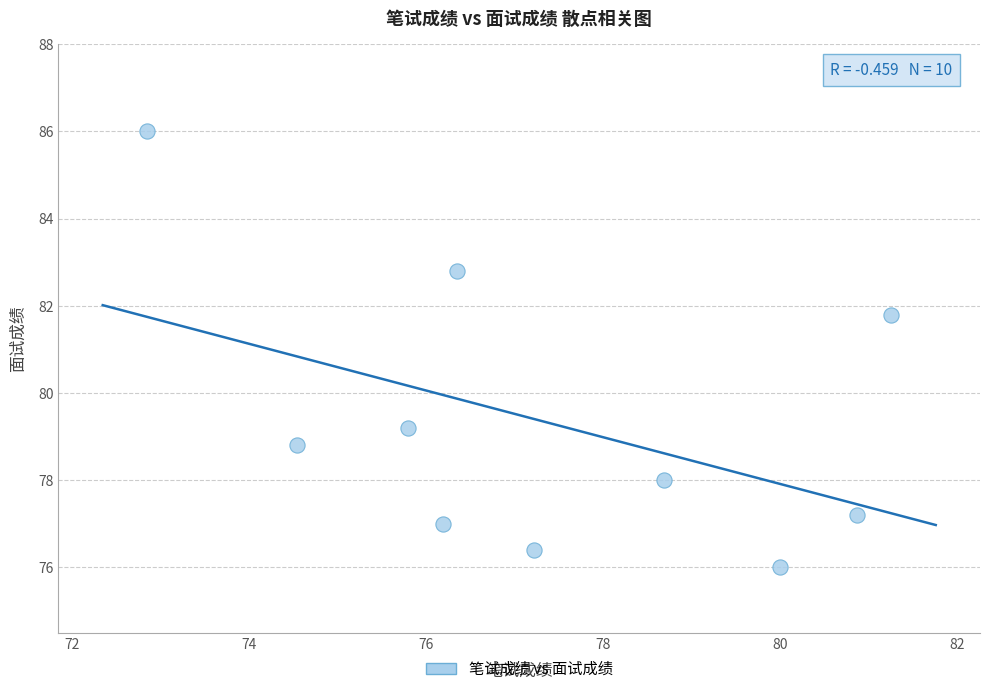

What Y value in the scatter plot is closest to 81?

81.8